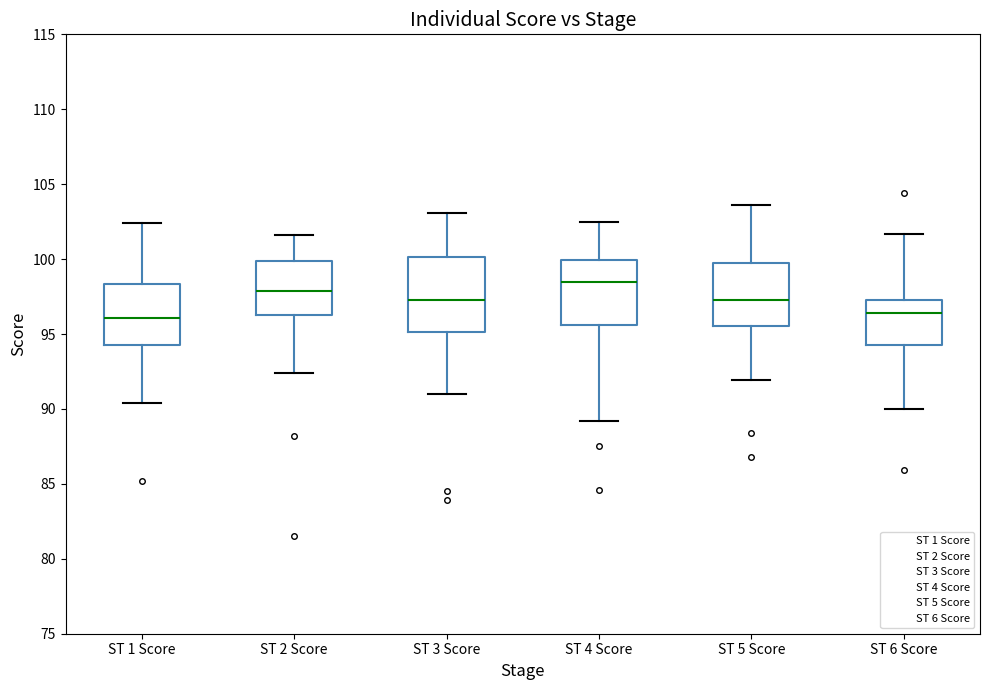

Where is the lower edge of the box for ST 2 Score on the y-axis? The values are not printed on the chart, so give them approximately, as read against the axis.

96.5